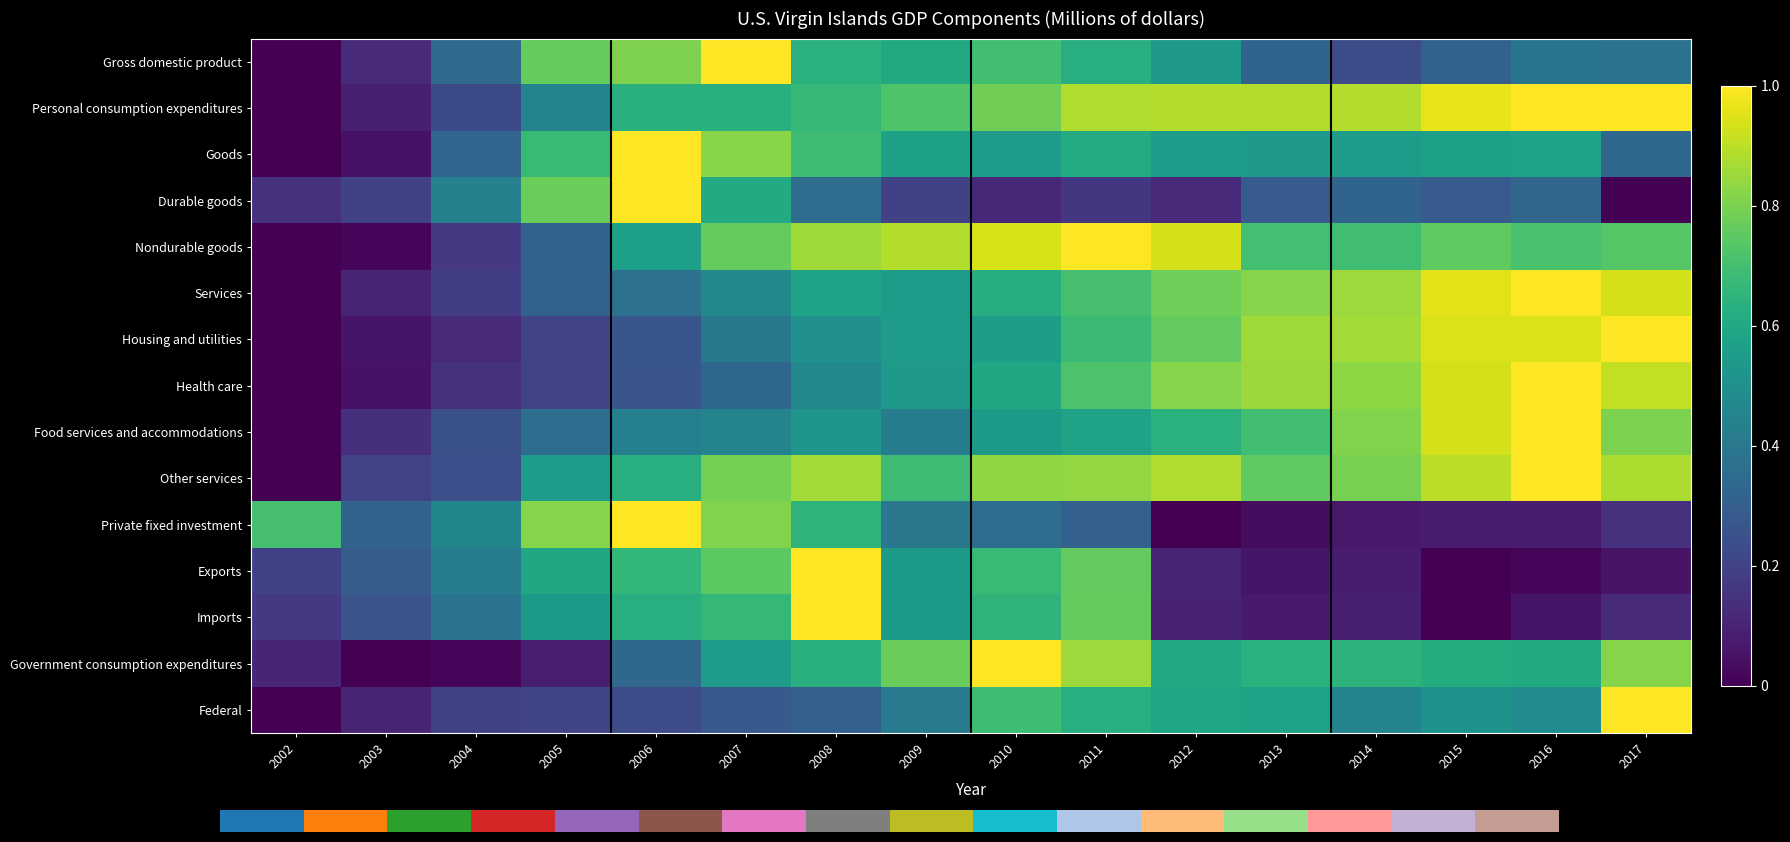

Read the Health care value at 2007.

0.3